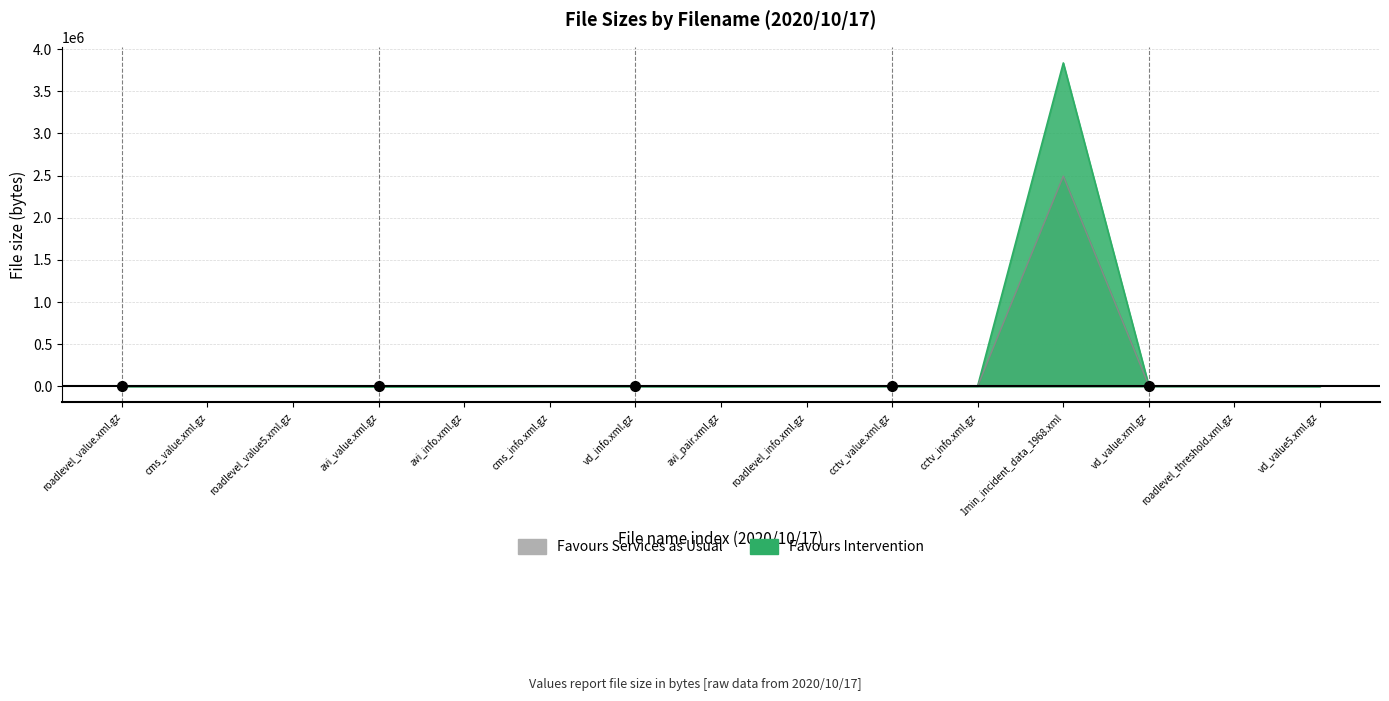

What is the difference between the second highest and minimum values?

4276